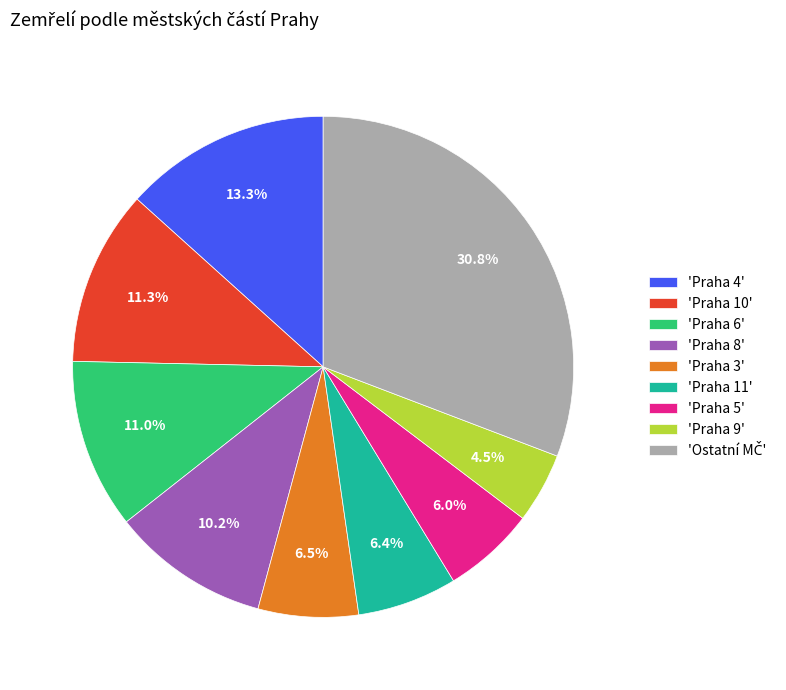

Which category has the smallest portion of the pie?

'Praha 9'